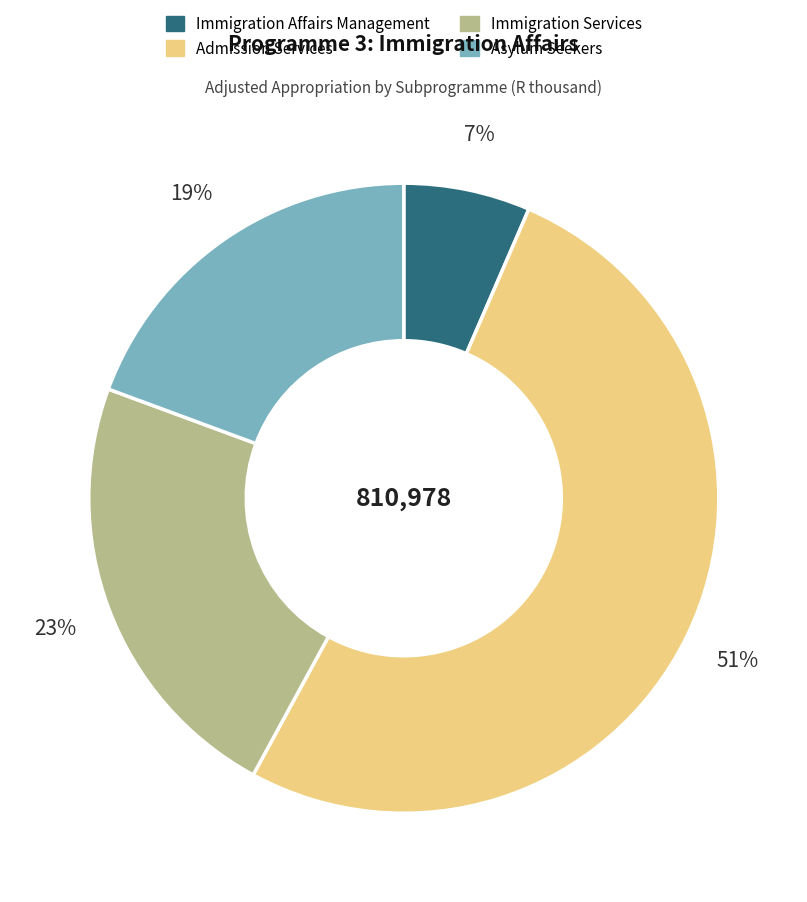

To the nearest percent, what is the average slice percentage?

25%